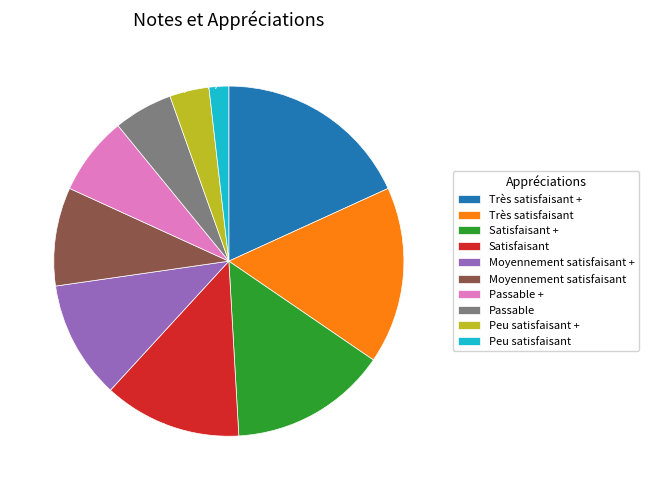

Which has a higher value, Moyennement satisfaisant or Passable +?

Moyennement satisfaisant